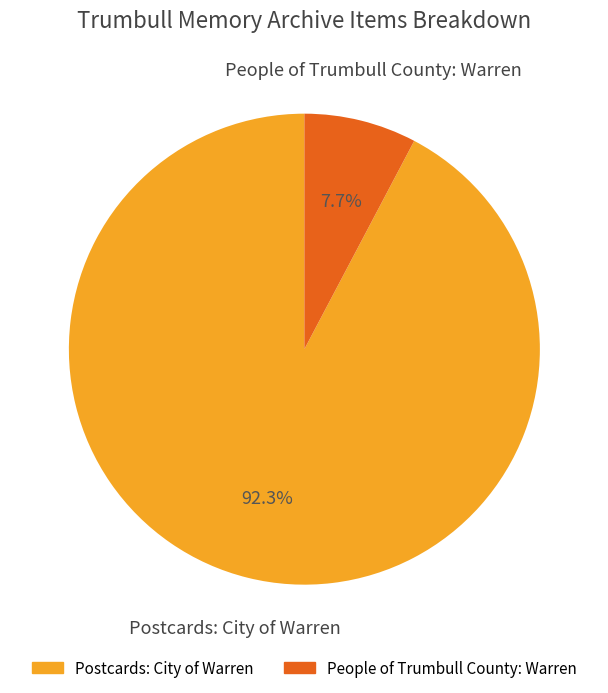

Is there any slice that represents more than half of the pie?

Yes